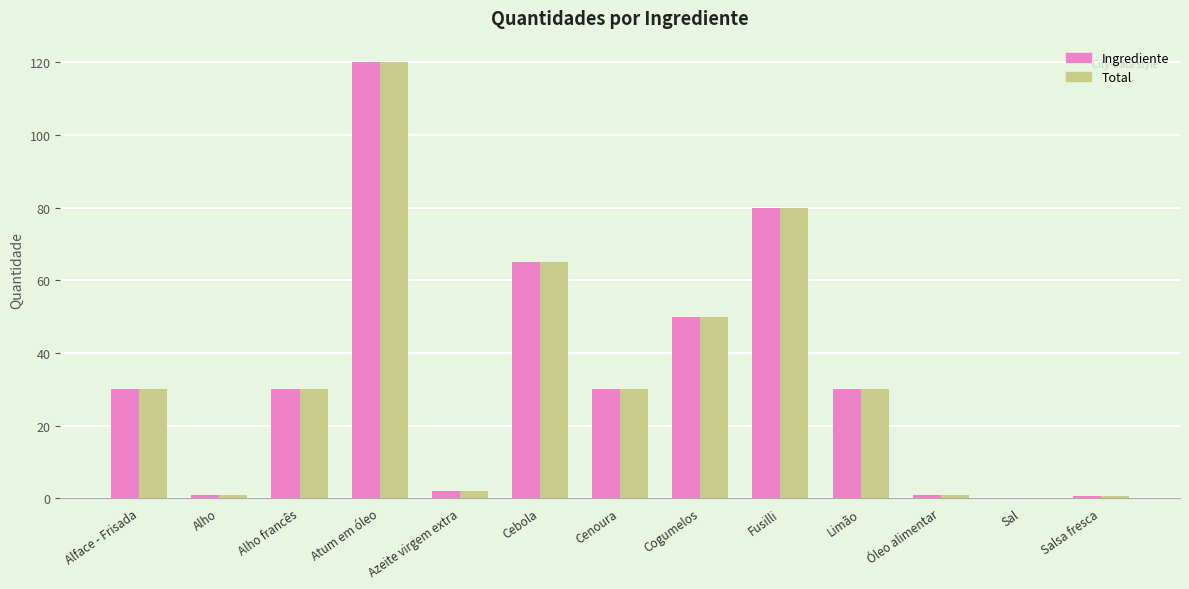

What is the sum of the Ingrediente values at Alho and Limão?

31.0